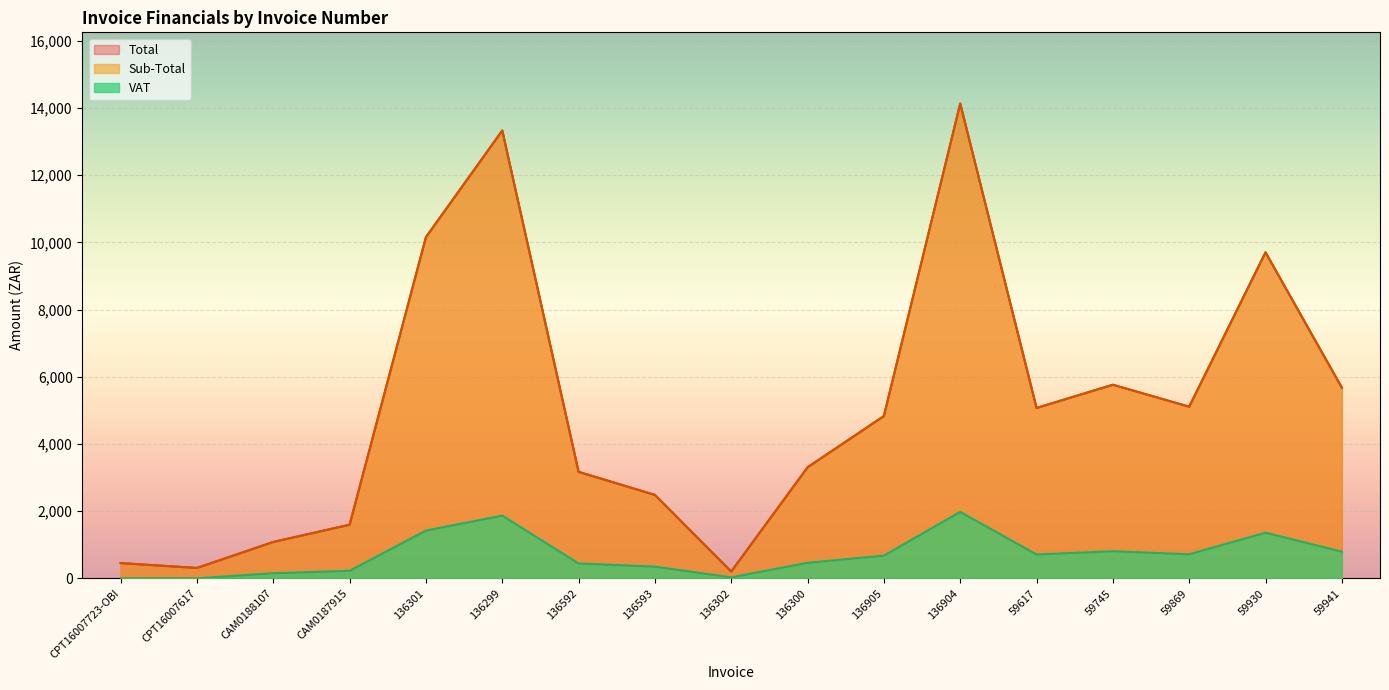

What is the spread (max minus min) of values at 136905?

4155.3